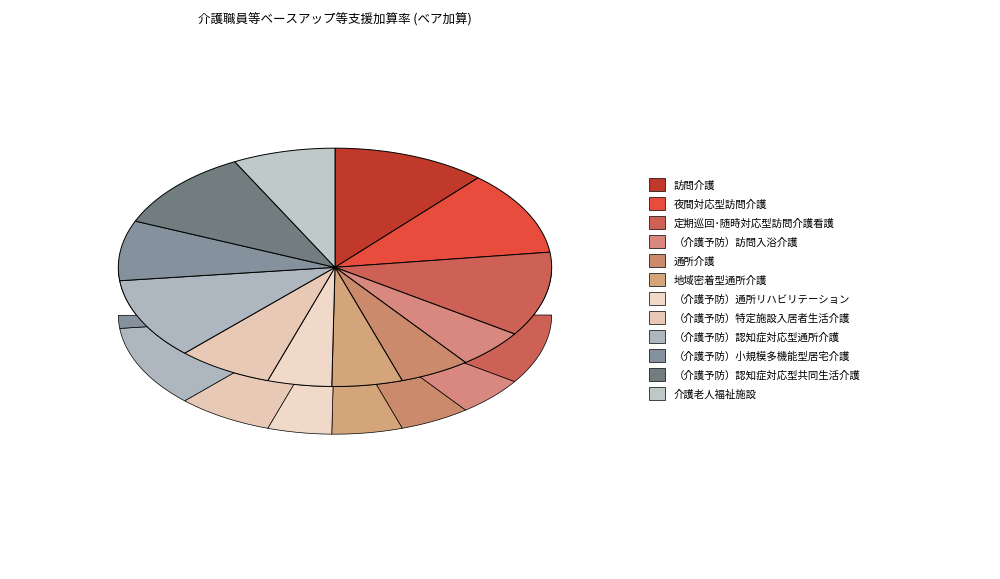

What is the largest slice in the pie chart?

訪問介護